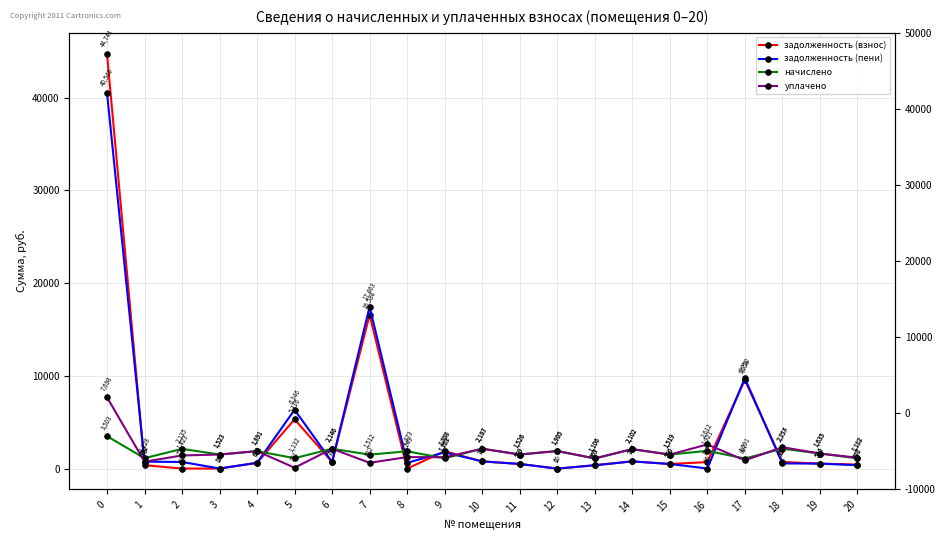

What is the value of the уплачено point at the 18th from the left?

897.4